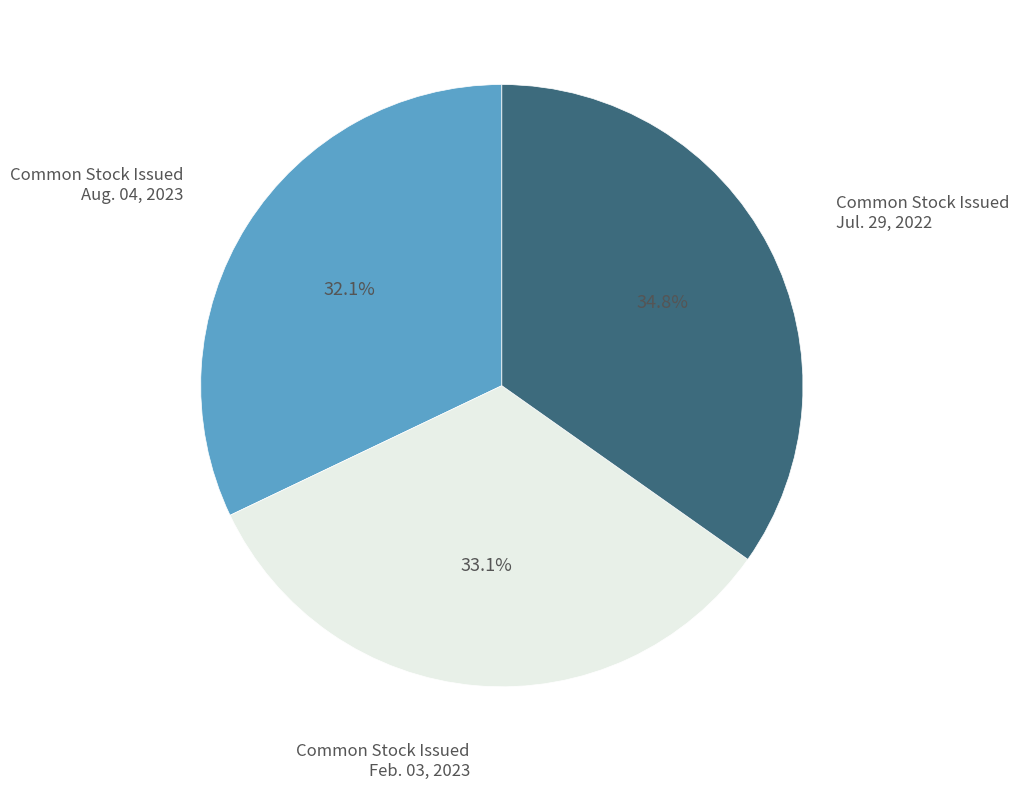

How many slices are in this pie chart?

3